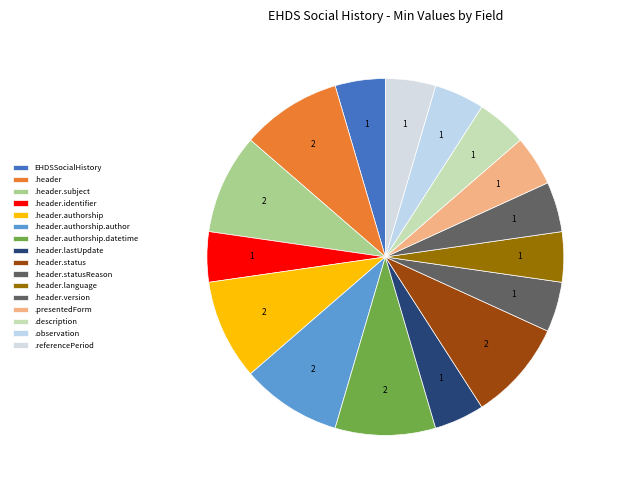

Count the number of slices in the pie.

16